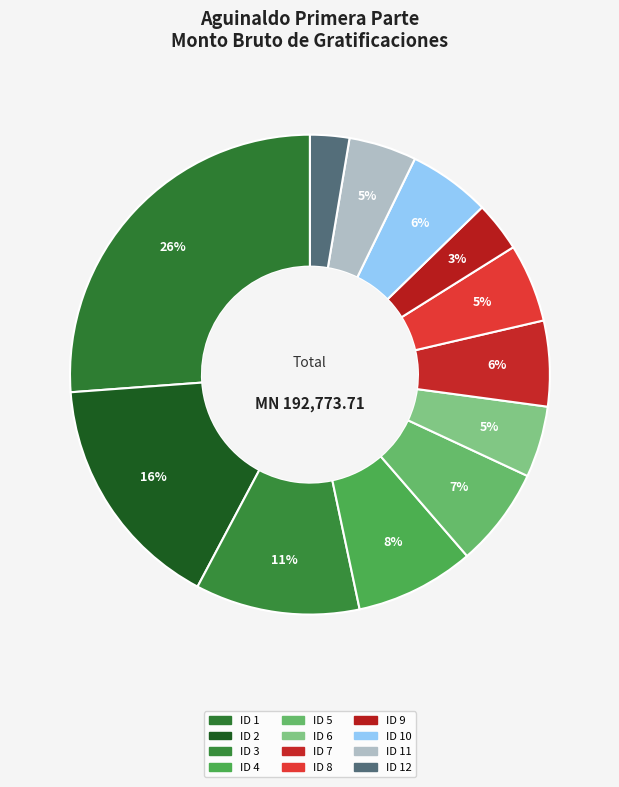

Do ID 5 and ID 8 together represent more than half of the pie?

No